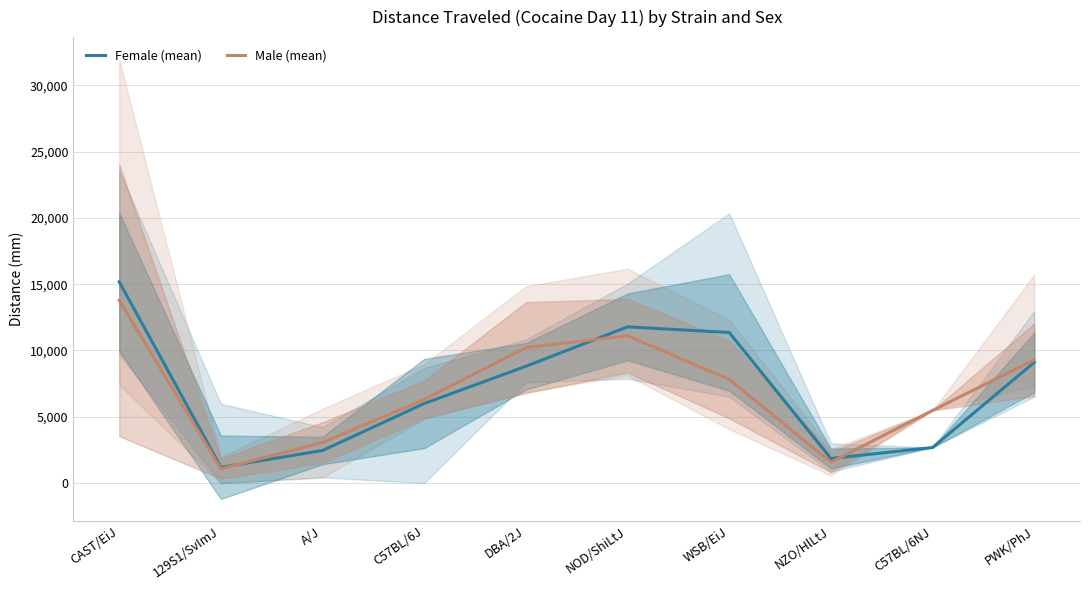

True or false: Male (mean) has more than 1 points higher than both neighbors.

False